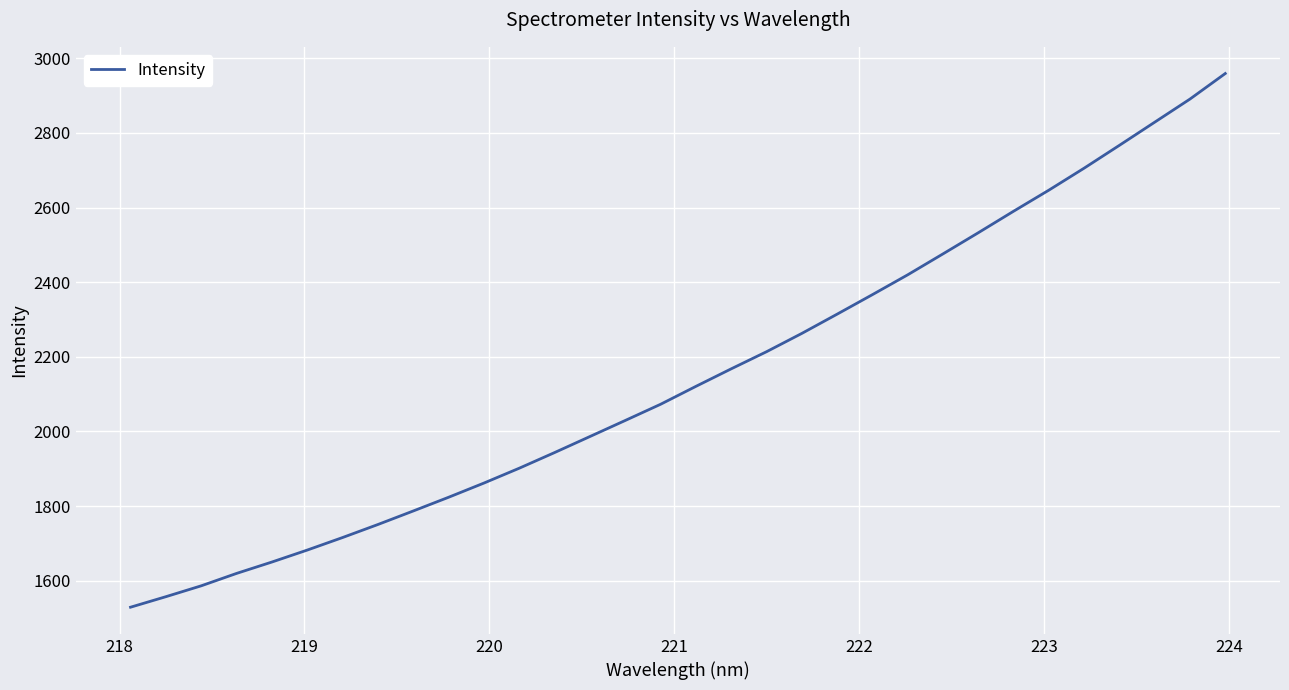

What is the minimum value shown in the chart?

1529.0